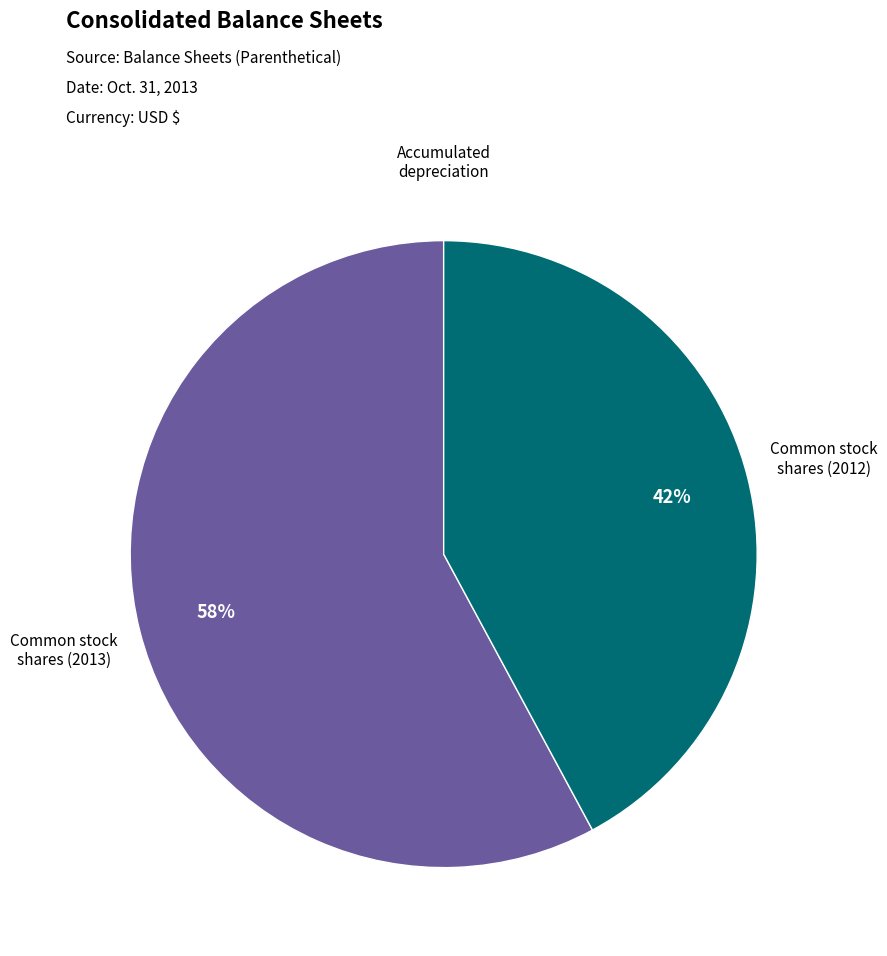

Is there any slice that represents more than half of the pie?

Yes